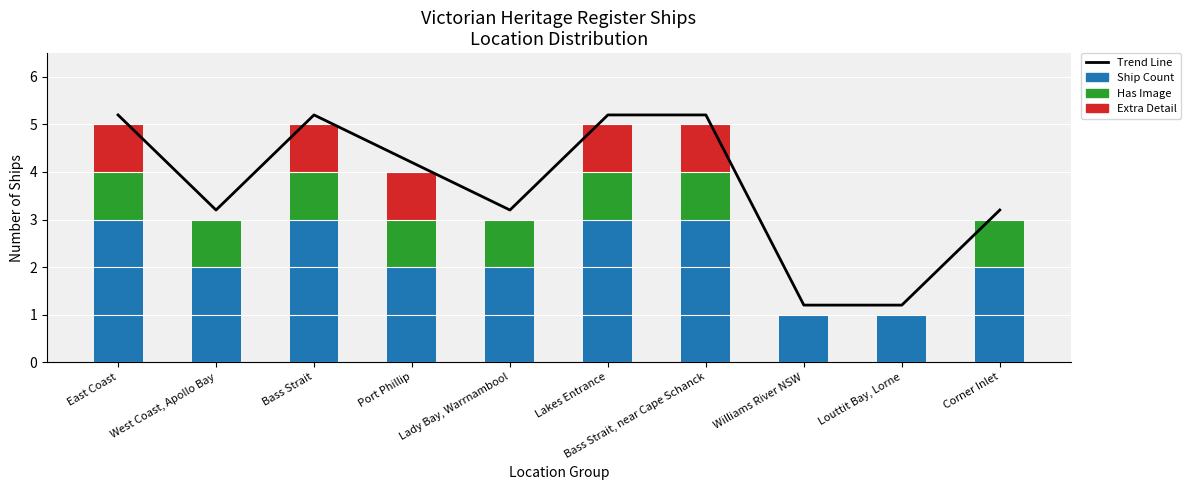

Which category has the highest value in the Ship Count series?

East Coast